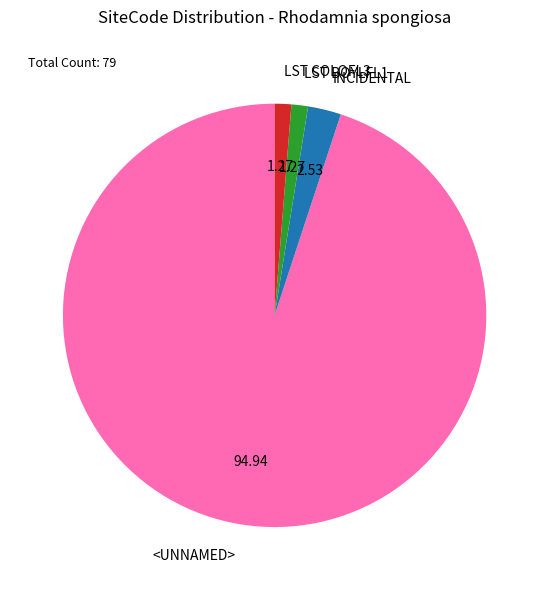

Which slice is the largest?

<UNNAMED>